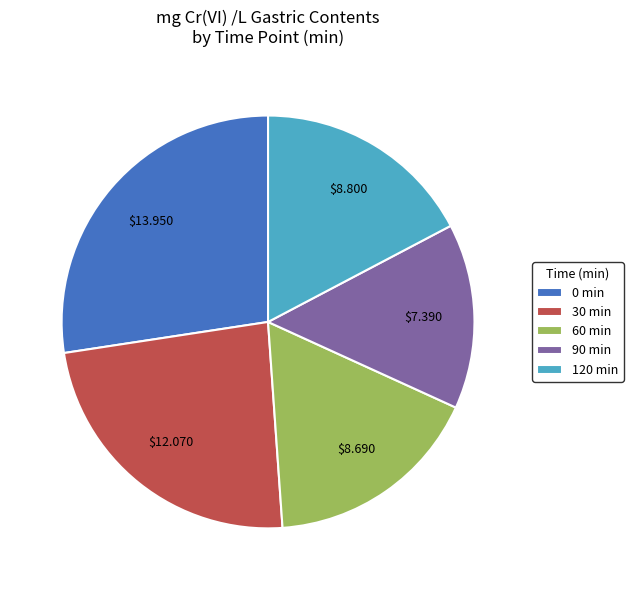

Which slice is the largest?

0 min